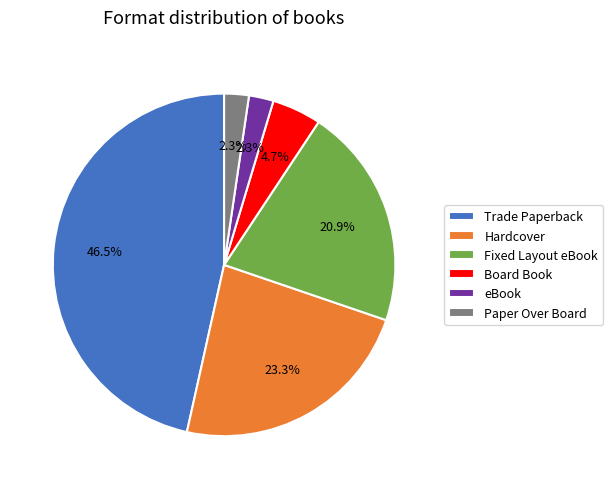

To the nearest percent, what is the difference between the largest and smallest slice percentages?

44%